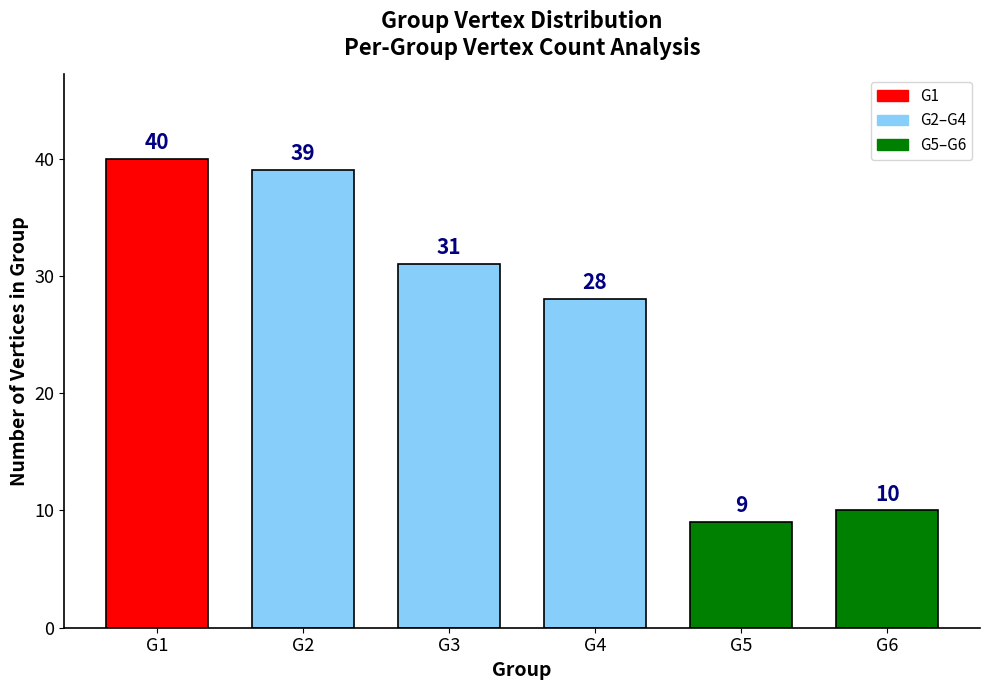

True or false: the data shows 26 at G1.

False